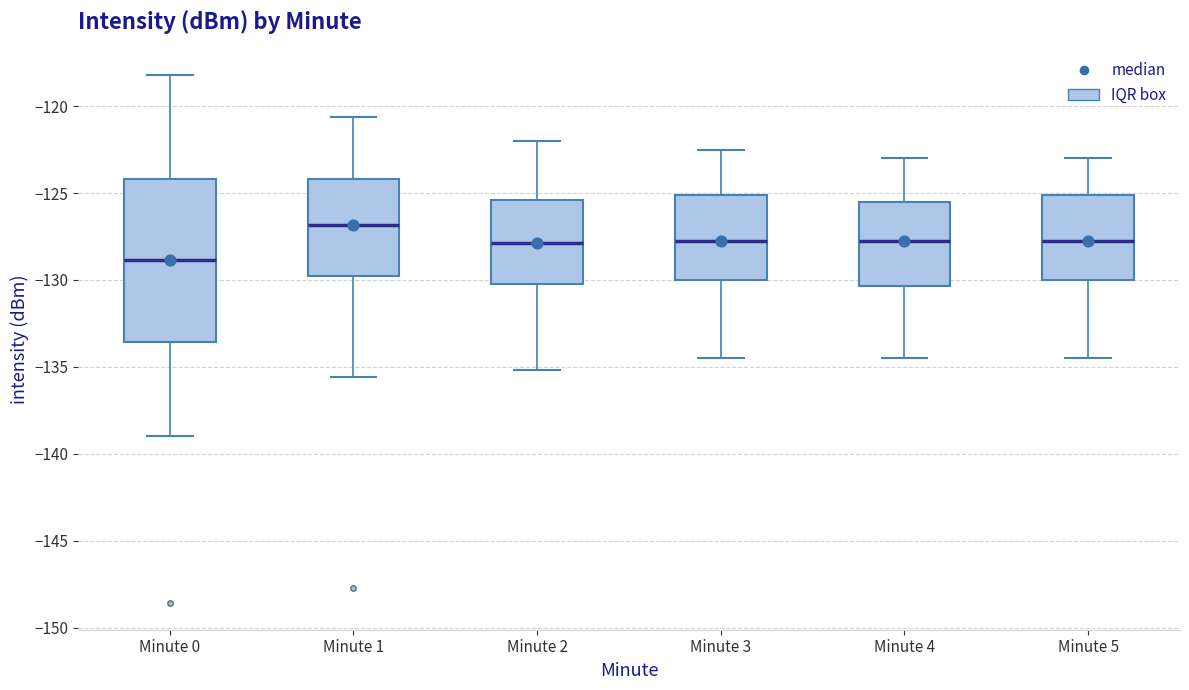

Comparing the boxes themselves (not the whiskers), which one is the tallest?

Minute 0